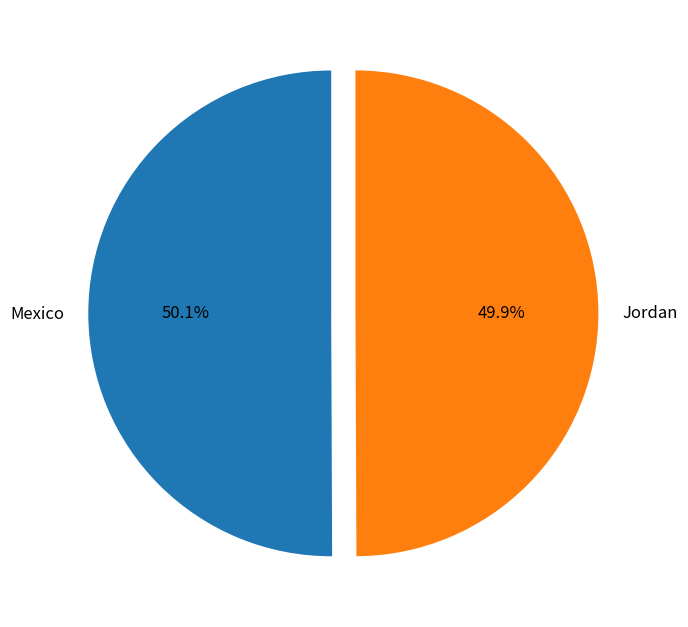

What is the ratio of the value at Jordan to the value at Mexico?

1.0